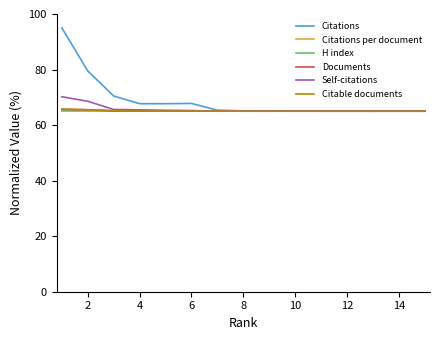

What is the difference between the second highest and second lowest values in the Self-citations series?

3.6